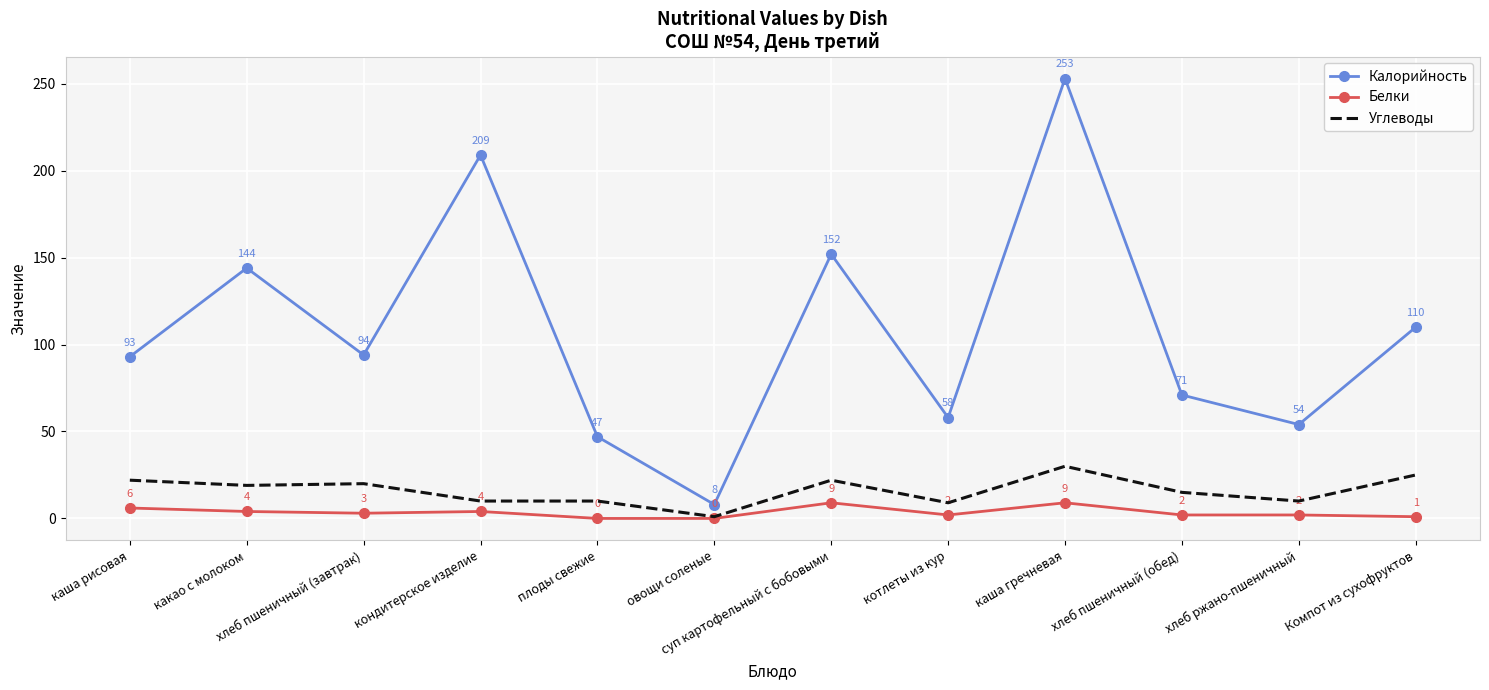

Where does the Белки series first go above 3?

каша рисовая